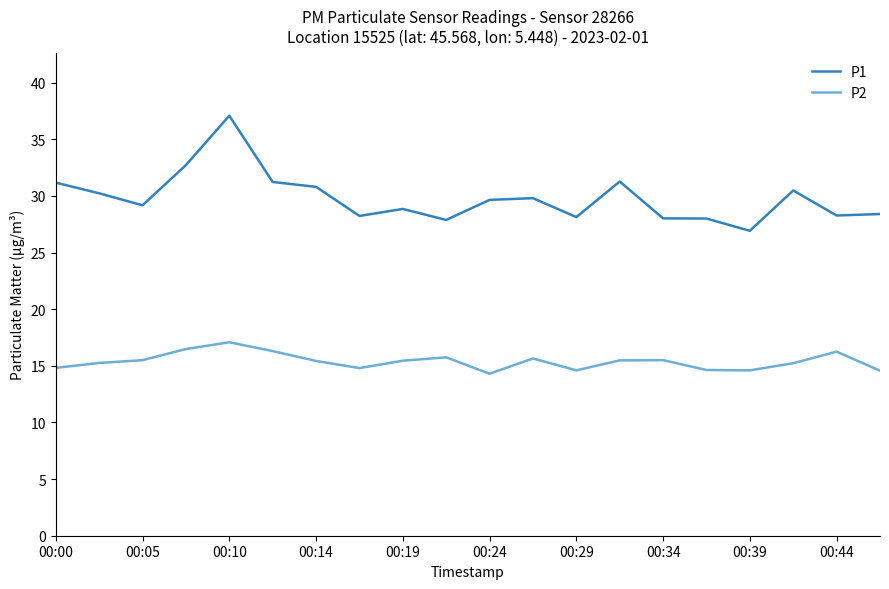

What is the maximum value for P1?

37.1